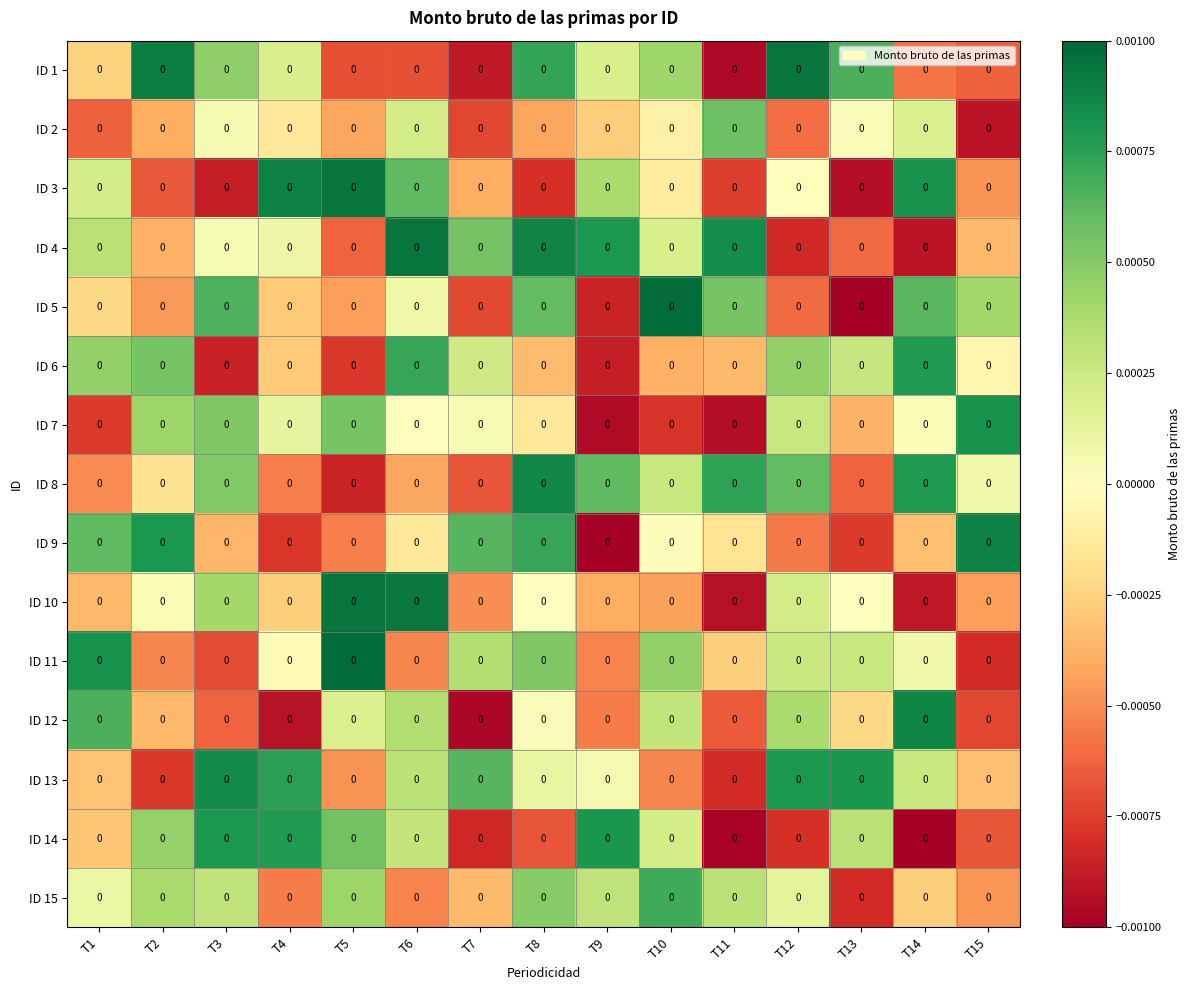

The ID 14 series shows 0.0 at T10. True or false?

True